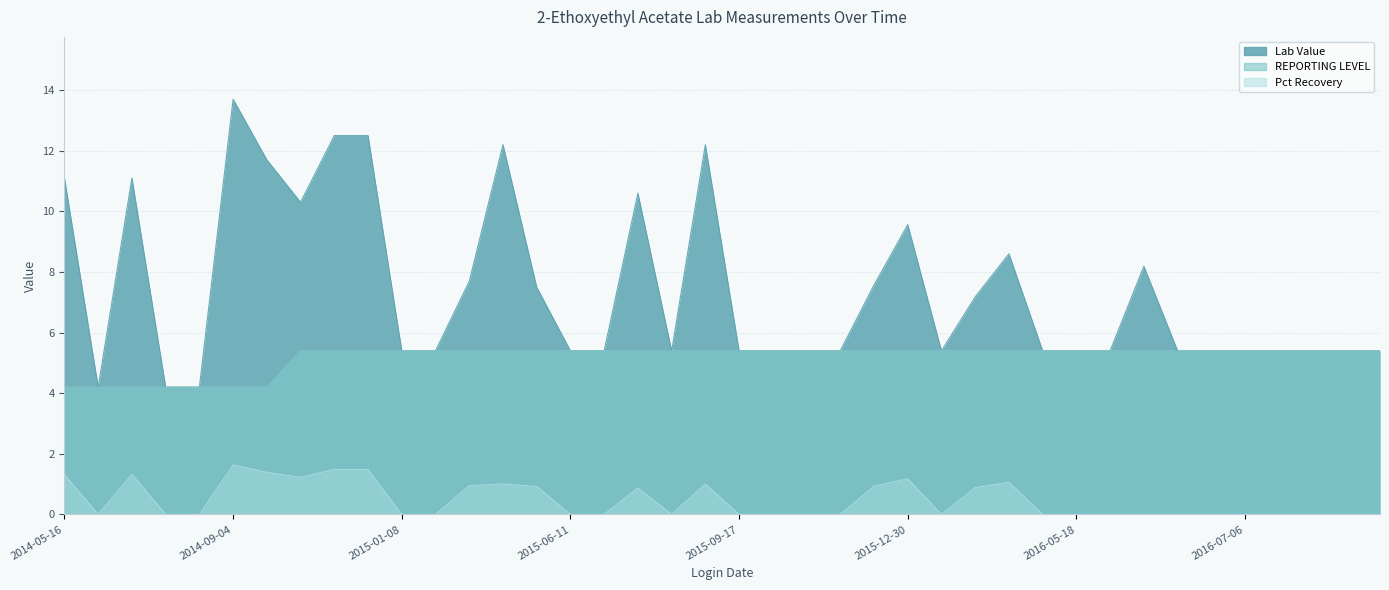

At which category is the sum across all series the highest?

2014-09-04